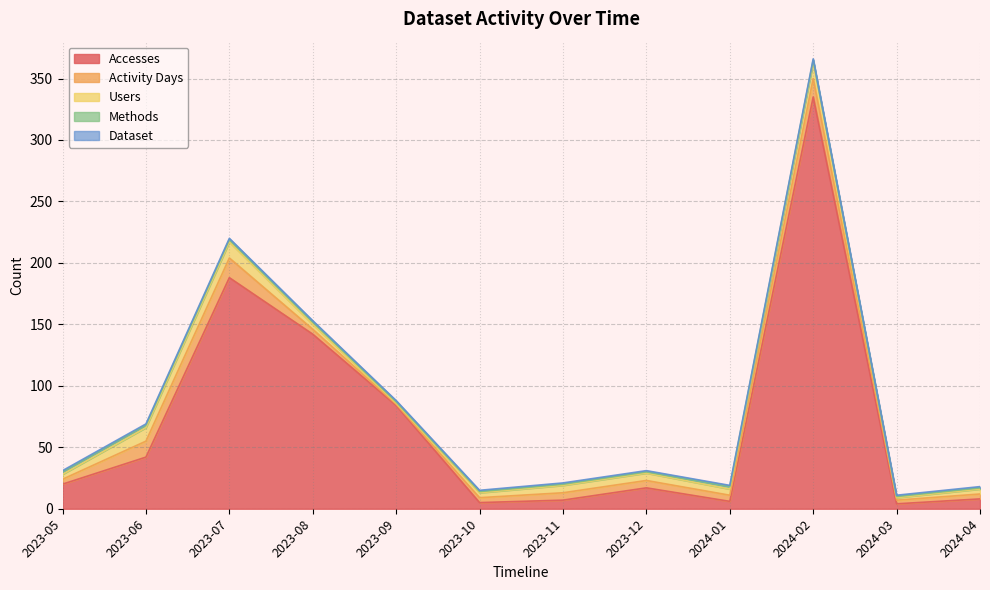

True or false: Dataset and Methods intersect in this chart.

False